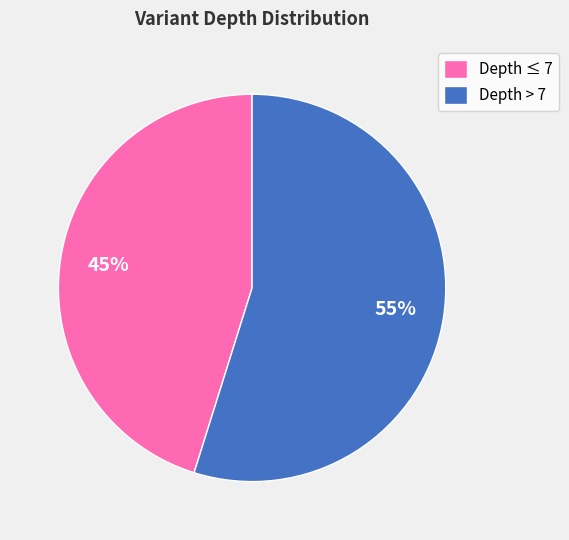

Combined, do Depth > 7 and Depth ≤ 7 account for over 50%?

Yes